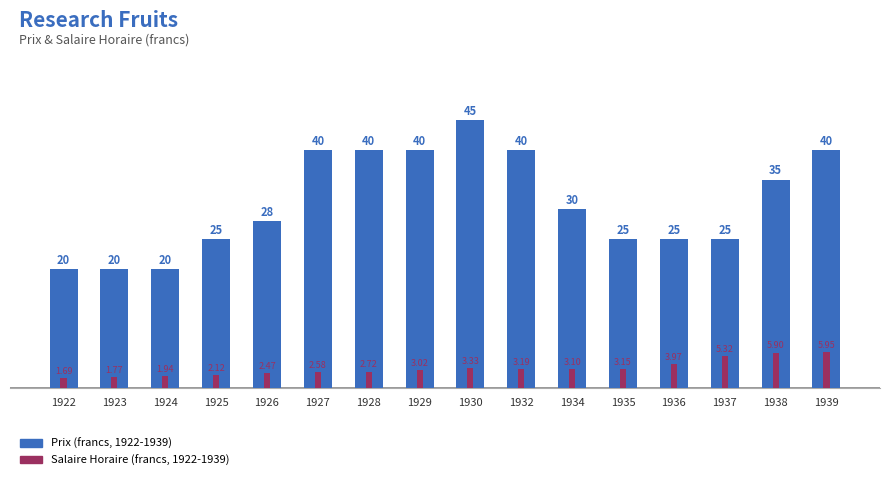

Which category has the lowest value in the Prix (francs, 1922-1939) series?

1922